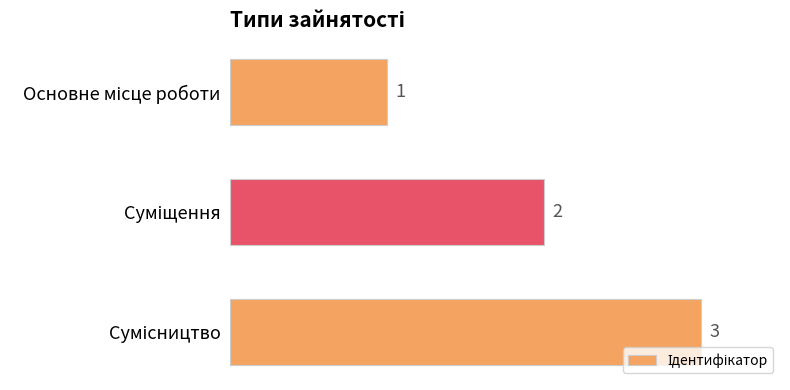

How many values are between 1 and 3?

3